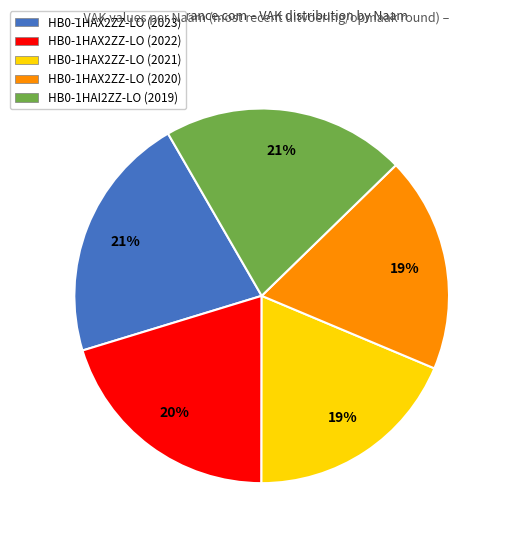

Is the sum of HB0-1HAX2ZZ-LO (2022) and HB0-1HAX2ZZ-LO (2020) greater than half?

No